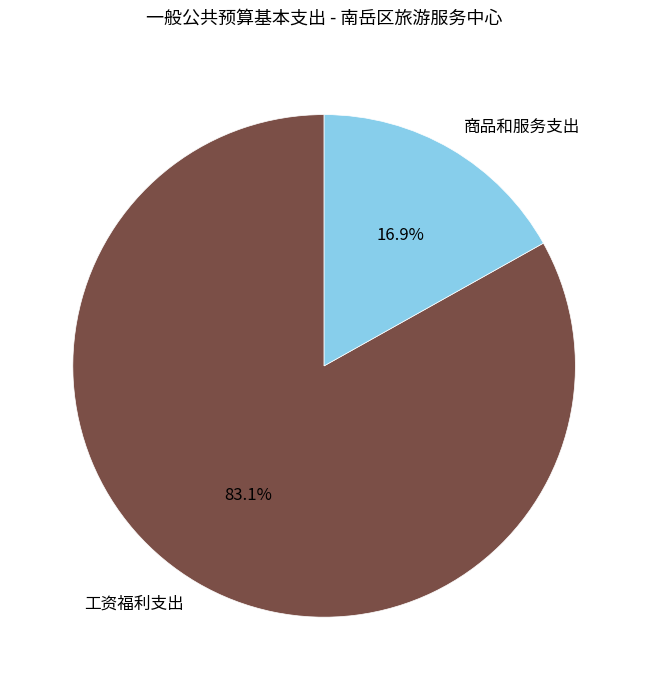

True or false: 商品和服务支出 accounts for 17% of the total.

True